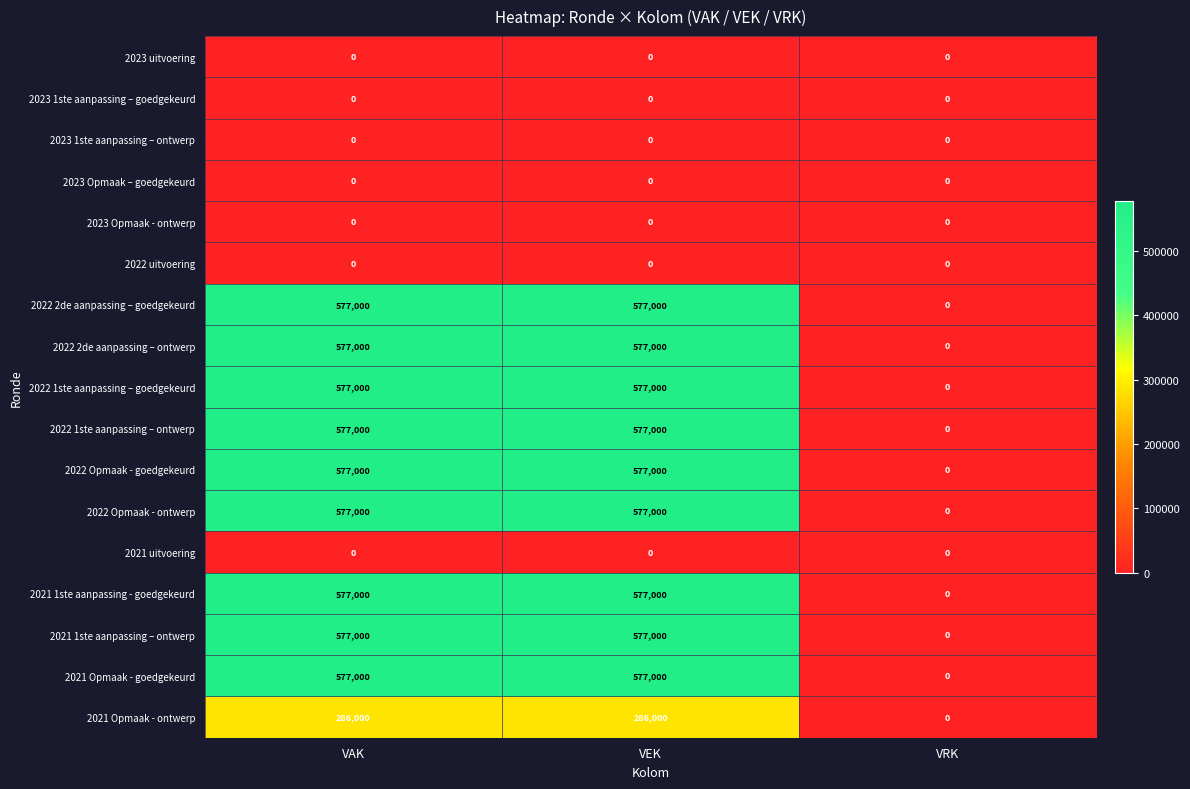

Count the 2022 Opmaak - ontwerp values in the range 0 to 577000.

3